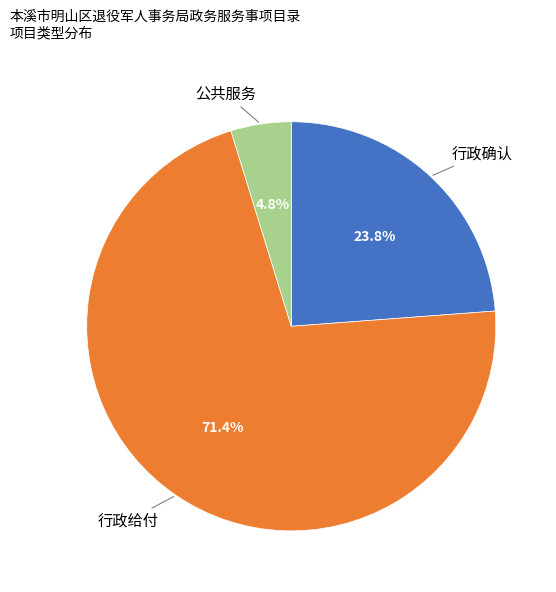

To the nearest percent, what is the combined percentage of 公共服务 and 行政给付?

76%